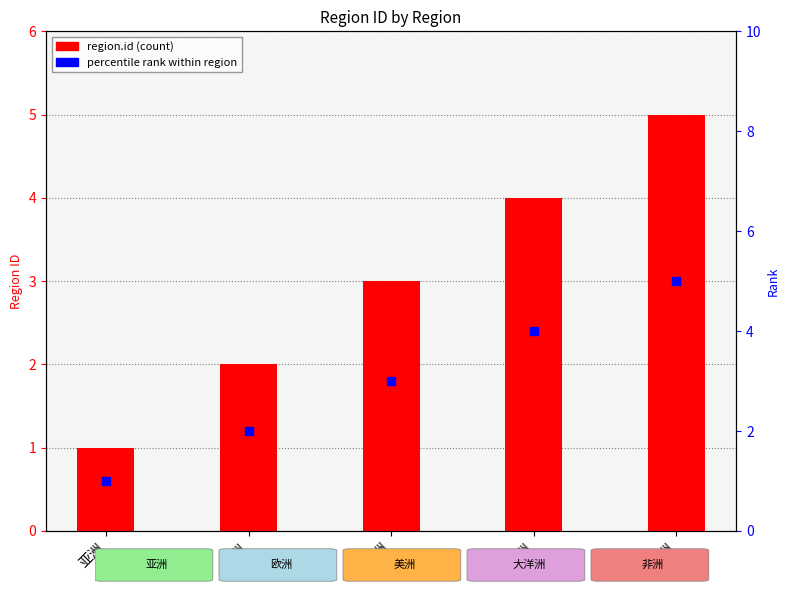

Which series has the widest spread of Y values?

region.id